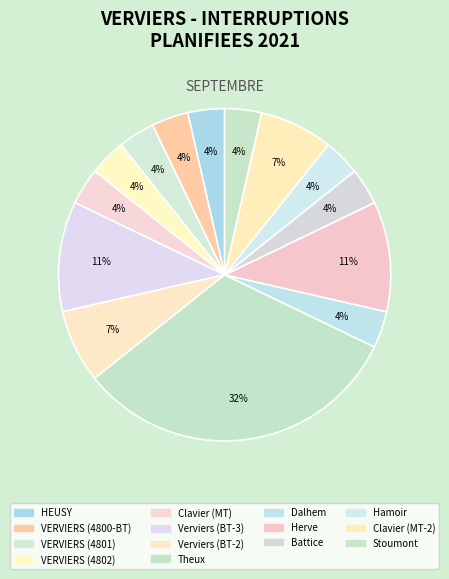

Combined, what portion of the pie is VERVIERS (4802) and Clavier (MT)?

7.1%